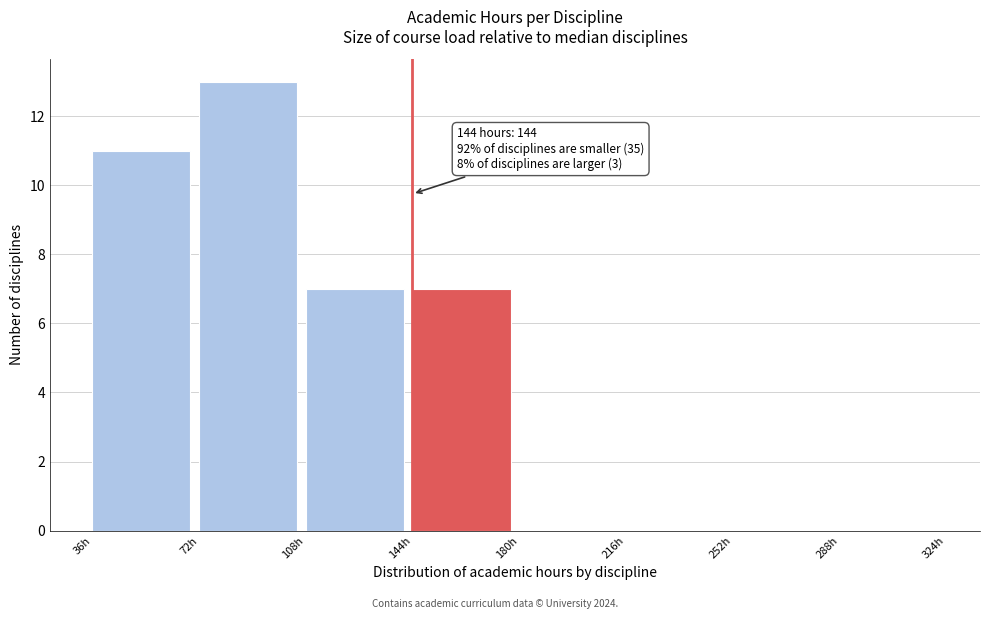

Which range on the x-axis has the tallest bar?

72 to 108